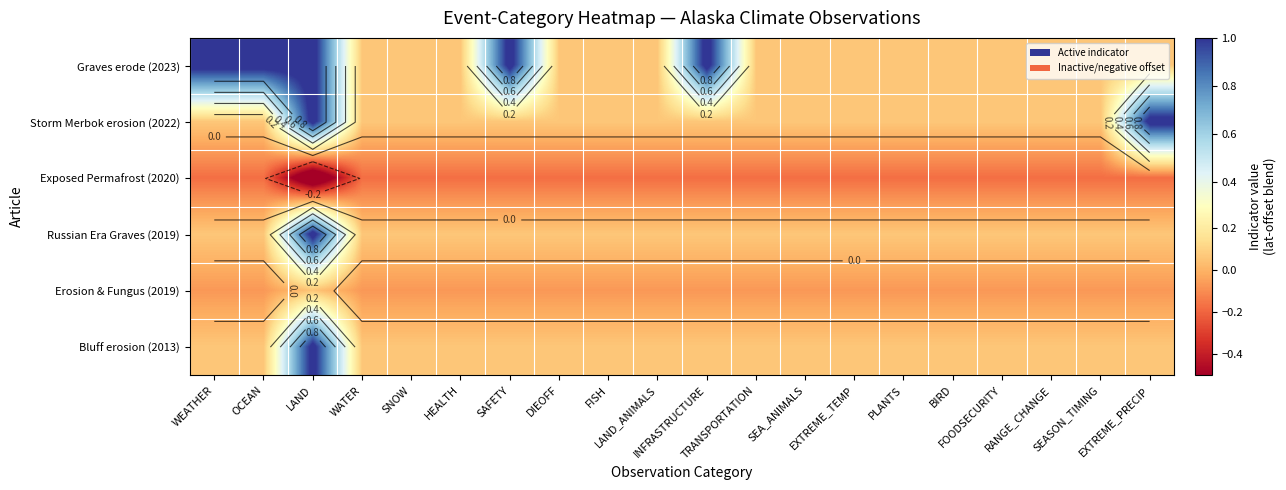

Between WATER and SAFETY, which series saw the biggest shift?

Graves erode (2023)